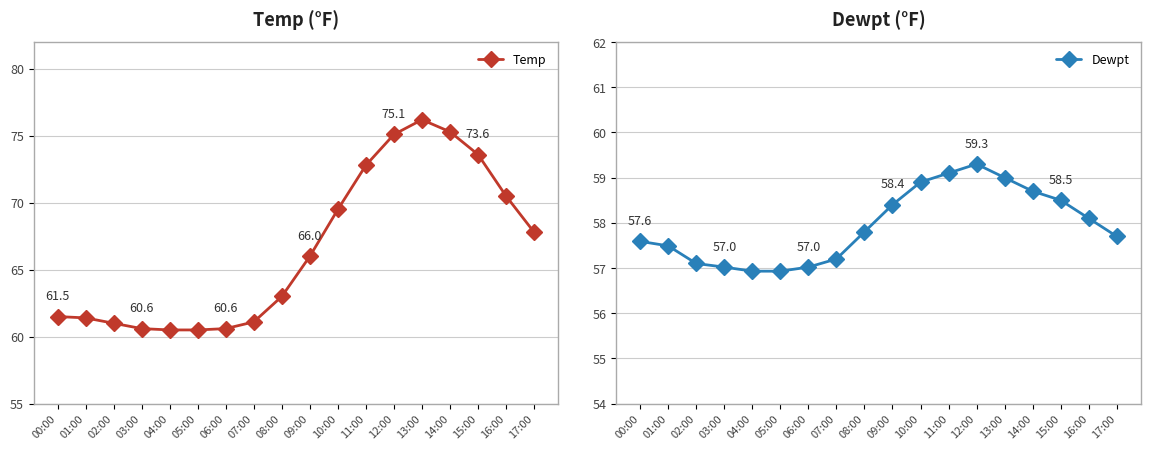

Which category has the lowest value across all series?

04:00